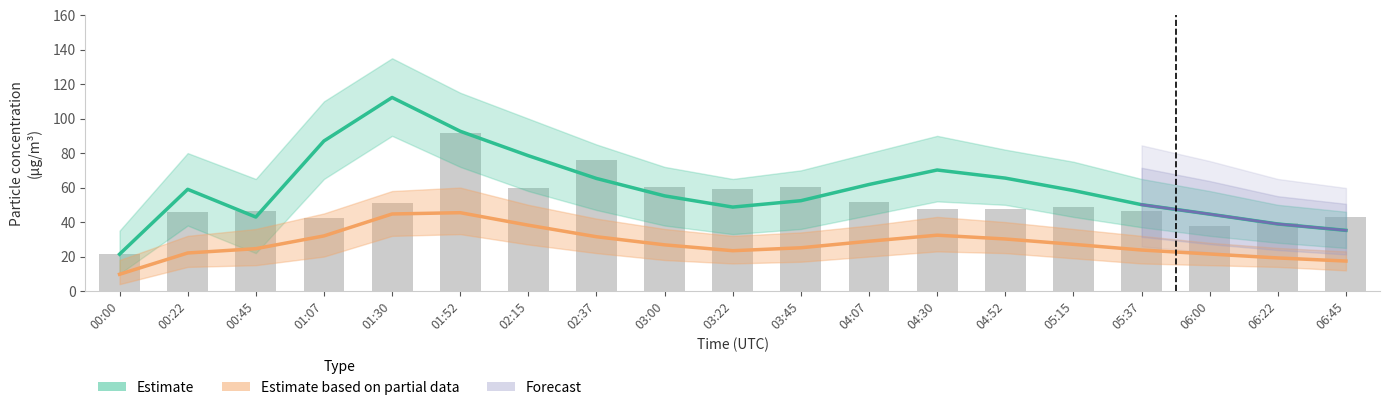

Reading right to left, extract all data points from this chart.

P1: 35.2	38.9	44.6	50.1	58.3	65.5	70.2	61.8	52.4	48.7	55.2	65.3	78.5	92.7	112.2	87.0	42.9	59.0	21.4
P2: 17.4	19.2	21.5	23.8	27.1	30.2	32.4	28.9	25.1	23.4	26.8	31.5	38.2	45.5	44.7	32.0	24.6	22.1	9.7